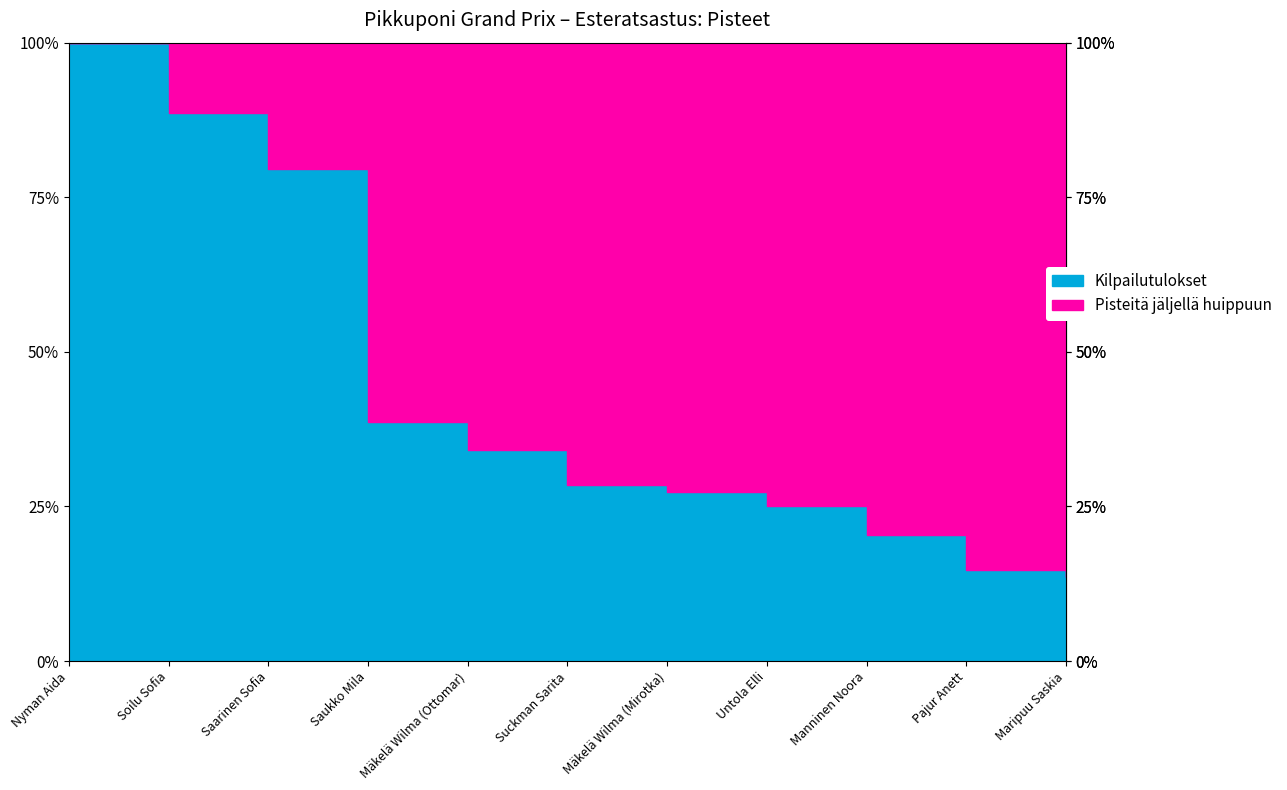

Reading left to right, list all the values displayed in this chart.

Pisteet (yhteensä): 88	78	70	34	30	25	24	22	18	13	12
Kilpailumäärä: 4	4	4	2	2	2	2	2	1	1	1